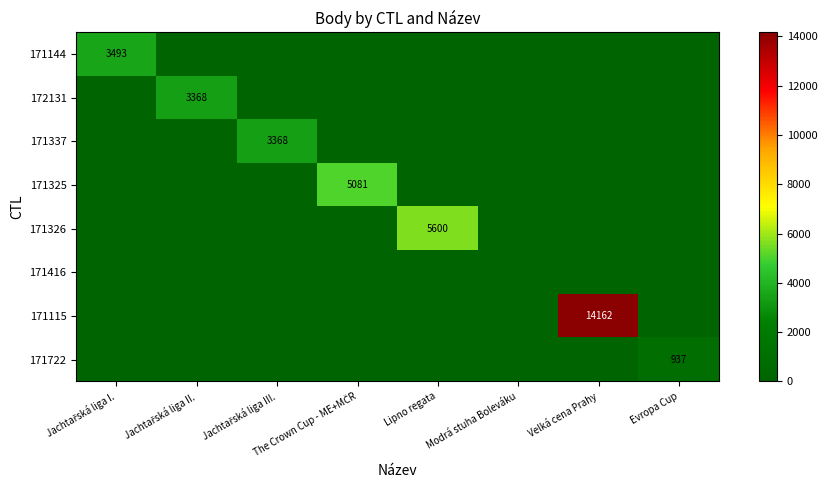

What is the total value across all series at Jachtařská liga II.?

3368